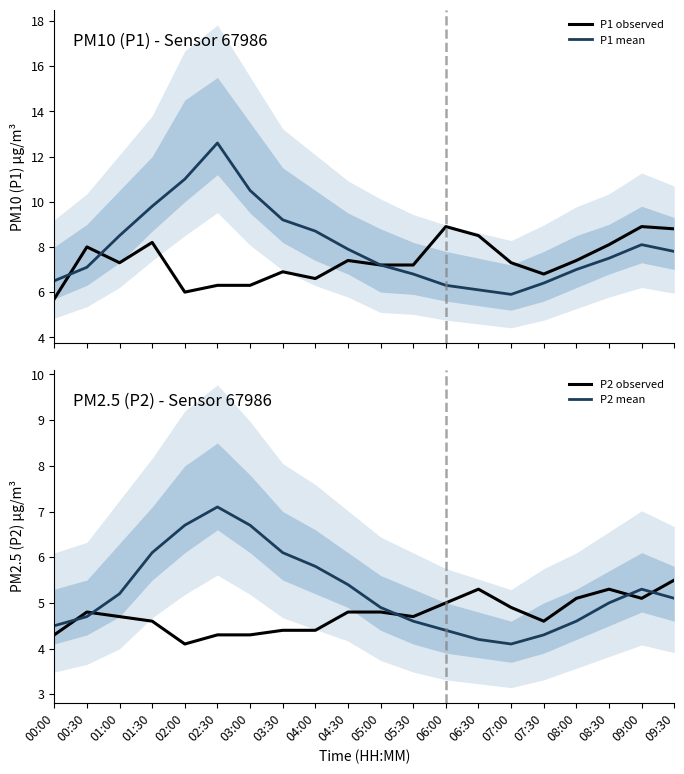

Reading right to left, what are all the values shown in this chart?

P1 observed: 8.8	8.9	8.1	7.4	6.8	7.3	8.5	8.9	7.2	7.2	7.4	6.6	6.9	6.3	6.3	6.0	8.2	7.3	8.0	5.7
P1 mean: 7.8	8.1	7.5	7.0	6.4	5.9	6.1	6.3	6.8	7.2	7.9	8.7	9.2	10.5	12.6	11.0	9.8	8.5	7.1	6.5
P2 observed: 5.5	5.1	5.3	5.1	4.6	4.9	5.3	5.0	4.7	4.8	4.8	4.4	4.4	4.3	4.3	4.1	4.6	4.7	4.8	4.3
P2 mean: 5.1	5.3	5.0	4.6	4.3	4.1	4.2	4.4	4.6	4.9	5.4	5.8	6.1	6.7	7.1	6.7	6.1	5.2	4.7	4.5